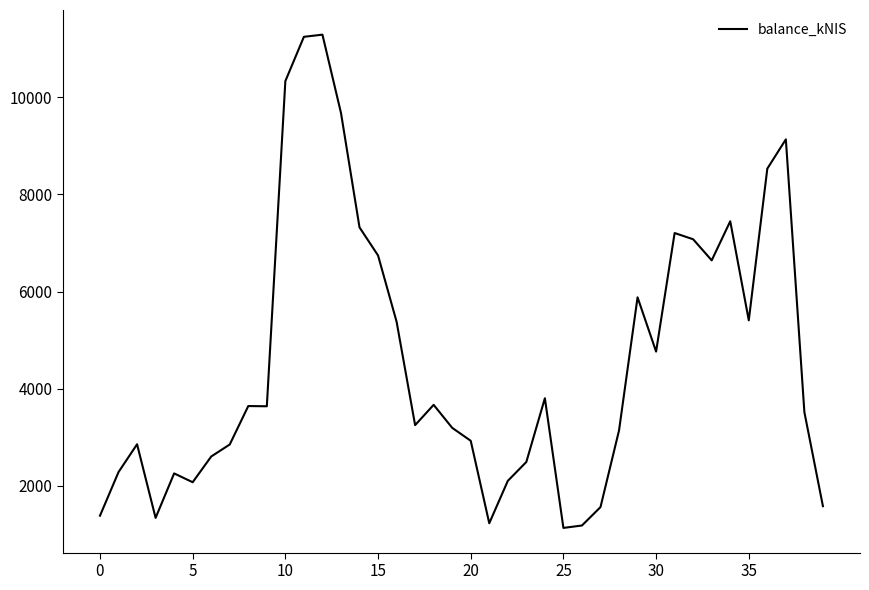

What is the difference between the maximum and minimum values?

10153.7